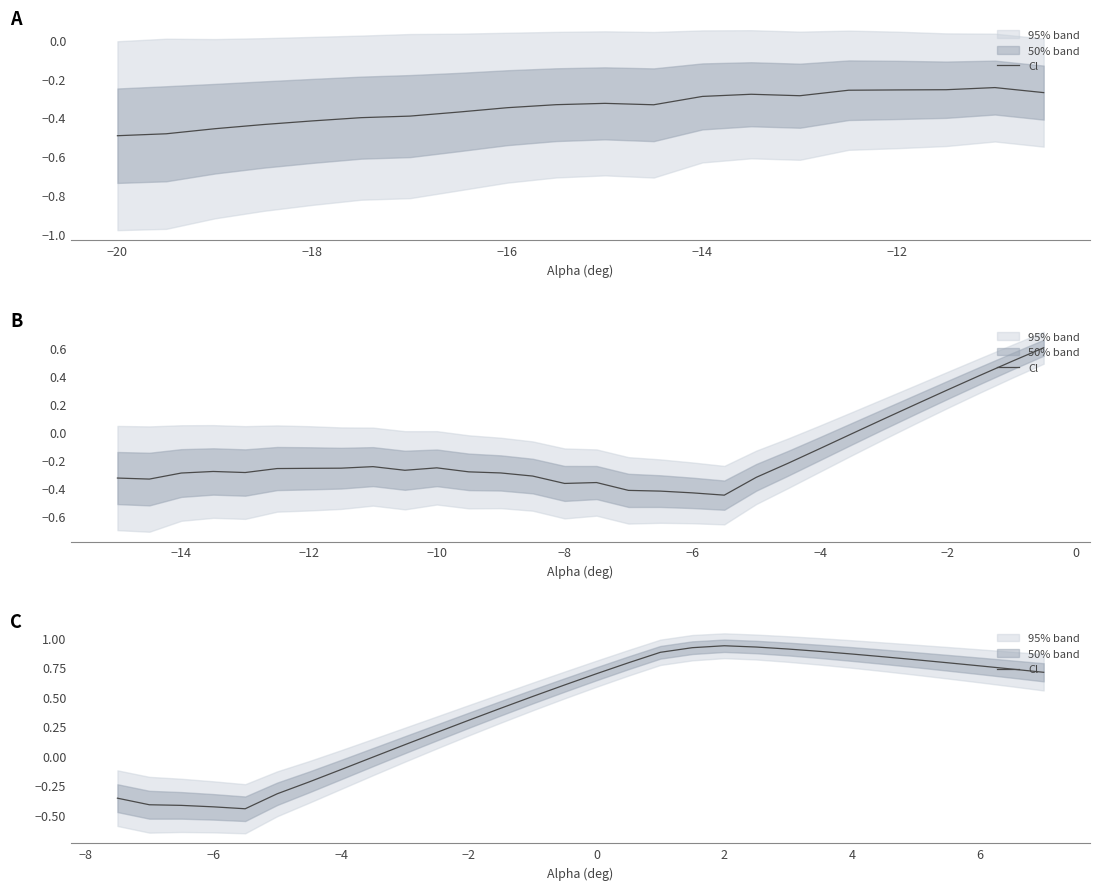

Reading right to left, extract all data points from this chart.

0.7	0.7	0.8	0.8	0.8	0.8	0.9	0.9	0.9	0.9	0.9	0.9	0.9	0.8	0.7	0.6	0.5	0.4	0.3	0.2	0.1	-0.0	-0.1	-0.2	-0.3	-0.4	-0.4	-0.4	-0.4	-0.4